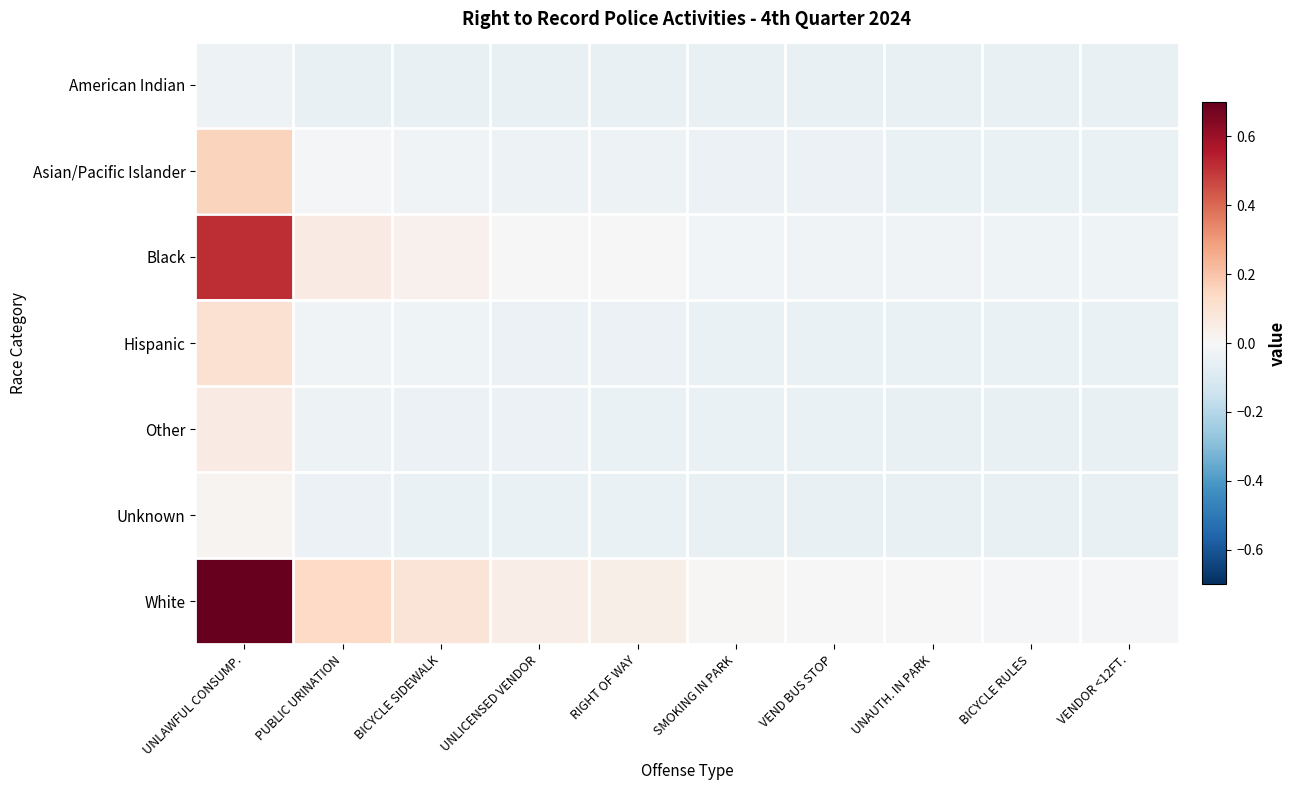

Reading right to left, transcribe all the data shown in this chart.

American Indian: VENDOR <12FT.=-0.1	BICYCLE RULES=-0.1	UNAUTH. IN PARK=-0.1	VEND BUS STOP=-0.1	SMOKING IN PARK=-0.1	RIGHT OF WAY=-0.1	UNLICENSED VENDOR=-0.1	BICYCLE SIDEWALK=-0.1	PUBLIC URINATION=-0.1	UNLAWFUL CONSUMP.=-0.0
Asian/Pacific Islander: VENDOR <12FT.=-0.0	BICYCLE RULES=-0.0	UNAUTH. IN PARK=-0.0	VEND BUS STOP=-0.0	SMOKING IN PARK=-0.0	RIGHT OF WAY=-0.0	UNLICENSED VENDOR=-0.0	BICYCLE SIDEWALK=-0.0	PUBLIC URINATION=-0.0	UNLAWFUL CONSUMP.=0.2
Black: VENDOR <12FT.=-0.0	BICYCLE RULES=-0.0	UNAUTH. IN PARK=-0.0	VEND BUS STOP=-0.0	SMOKING IN PARK=-0.0	RIGHT OF WAY=-0.0	UNLICENSED VENDOR=0.0	BICYCLE SIDEWALK=0.0	PUBLIC URINATION=0.1	UNLAWFUL CONSUMP.=0.5
Hispanic: VENDOR <12FT.=-0.0	BICYCLE RULES=-0.0	UNAUTH. IN PARK=-0.0	VEND BUS STOP=-0.0	SMOKING IN PARK=-0.0	RIGHT OF WAY=-0.0	UNLICENSED VENDOR=-0.0	BICYCLE SIDEWALK=-0.0	PUBLIC URINATION=-0.0	UNLAWFUL CONSUMP.=0.1
Other: VENDOR <12FT.=-0.1	BICYCLE RULES=-0.1	UNAUTH. IN PARK=-0.0	VEND BUS STOP=-0.0	SMOKING IN PARK=-0.0	RIGHT OF WAY=-0.0	UNLICENSED VENDOR=-0.0	BICYCLE SIDEWALK=-0.0	PUBLIC URINATION=-0.0	UNLAWFUL CONSUMP.=0.1
Unknown: VENDOR <12FT.=-0.1	BICYCLE RULES=-0.1	UNAUTH. IN PARK=-0.1	VEND BUS STOP=-0.1	SMOKING IN PARK=-0.1	RIGHT OF WAY=-0.0	UNLICENSED VENDOR=-0.0	BICYCLE SIDEWALK=-0.0	PUBLIC URINATION=-0.0	UNLAWFUL CONSUMP.=0.0
White: VENDOR <12FT.=-0.0	BICYCLE RULES=-0.0	UNAUTH. IN PARK=-0.0	VEND BUS STOP=0.0	SMOKING IN PARK=0.0	RIGHT OF WAY=0.0	UNLICENSED VENDOR=0.0	BICYCLE SIDEWALK=0.1	PUBLIC URINATION=0.1	UNLAWFUL CONSUMP.=0.9